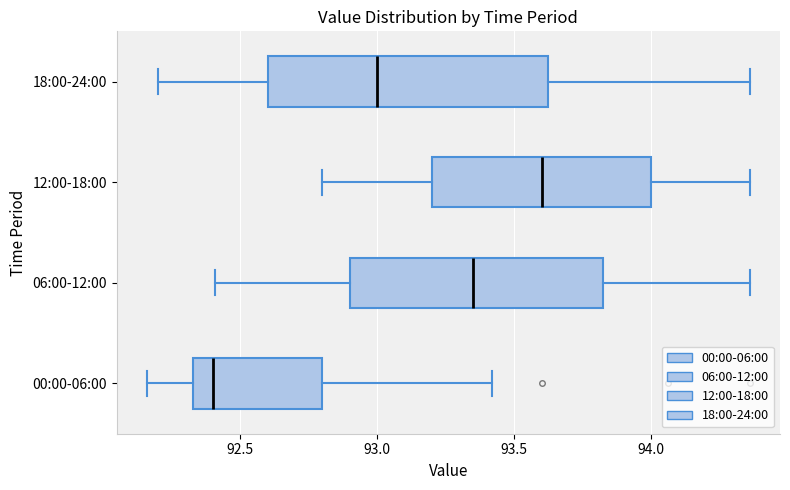

Where does the right whisker of the box for 18:00-24:00 end on the x-axis? The values are not printed on the chart, so give them approximately, as read against the axis.

94.35